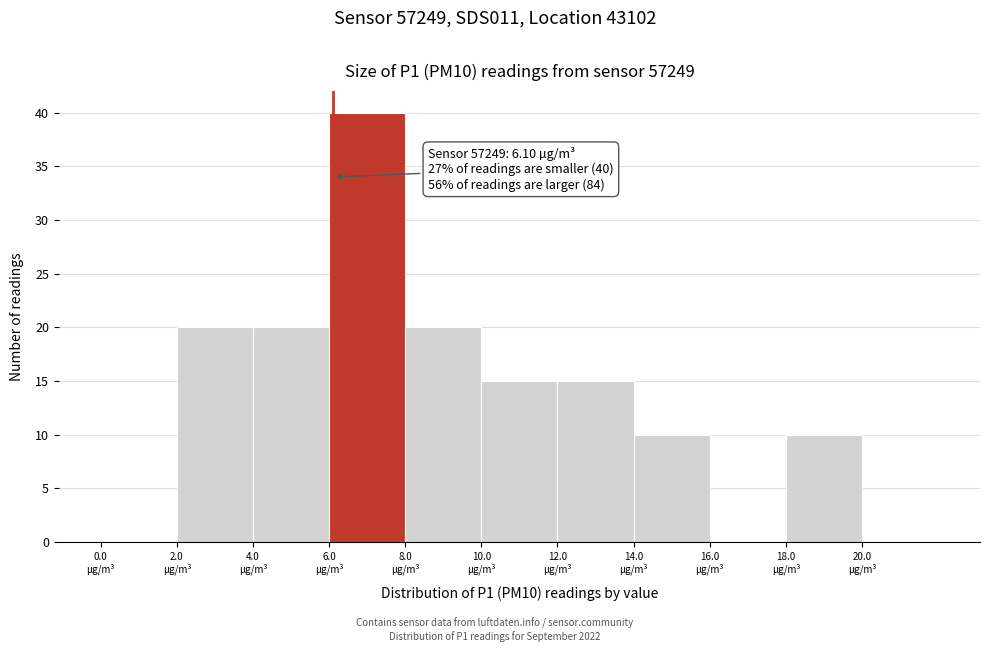

Which range on the x-axis has the tallest bar?

6 to 8